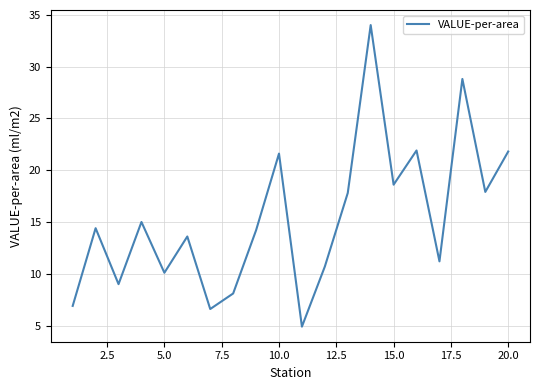

What is the difference between the maximum and minimum values?

29.1